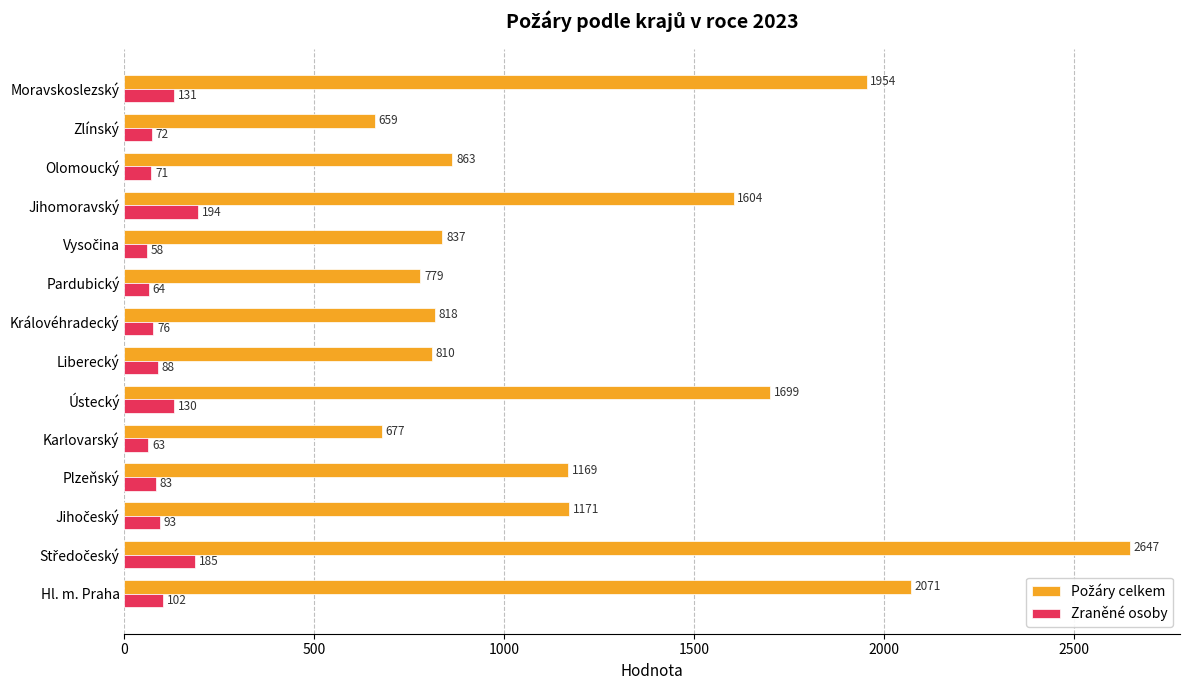

Where is Zraněné osoby nearest to the value 126?

Ústecký